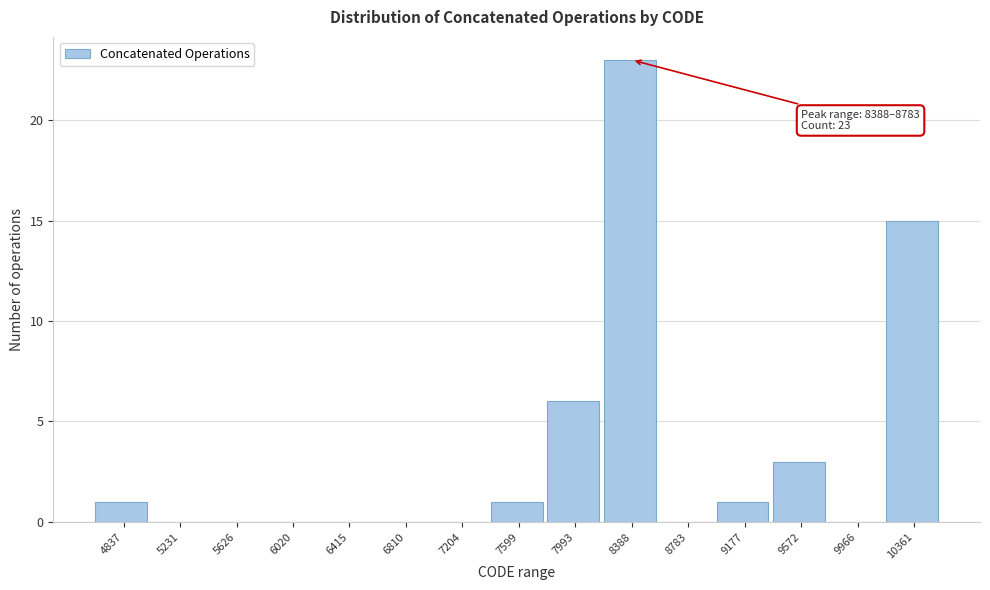

Reading left to right, extract all data points from this chart.

4837=1	5231=0	5626=0	6020=0	6415=0	6810=0	7204=0	7599=1	7993=6	8388=23	8783=0	9177=1	9572=3	9966=0	10361=15